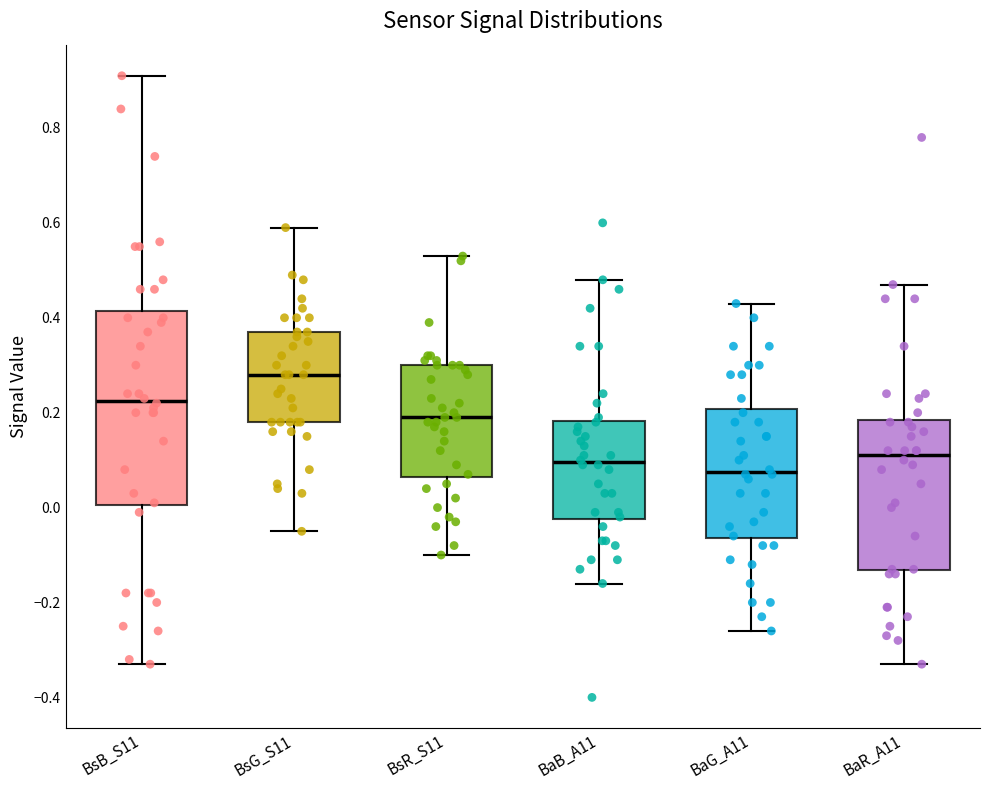

Which box's median line is the highest?

BsG_S11